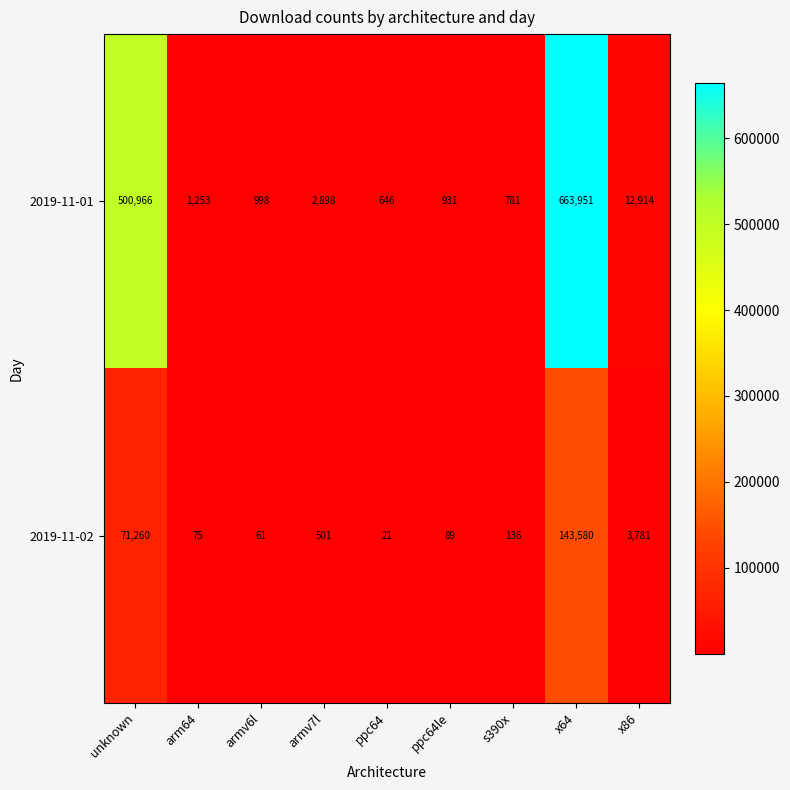

At which category does the chart reach its minimum across all series?

ppc64